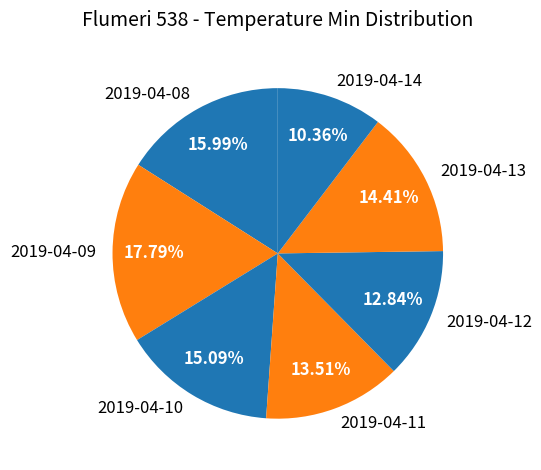

What percentage is NOT represented by 2019-04-08?

84.0%